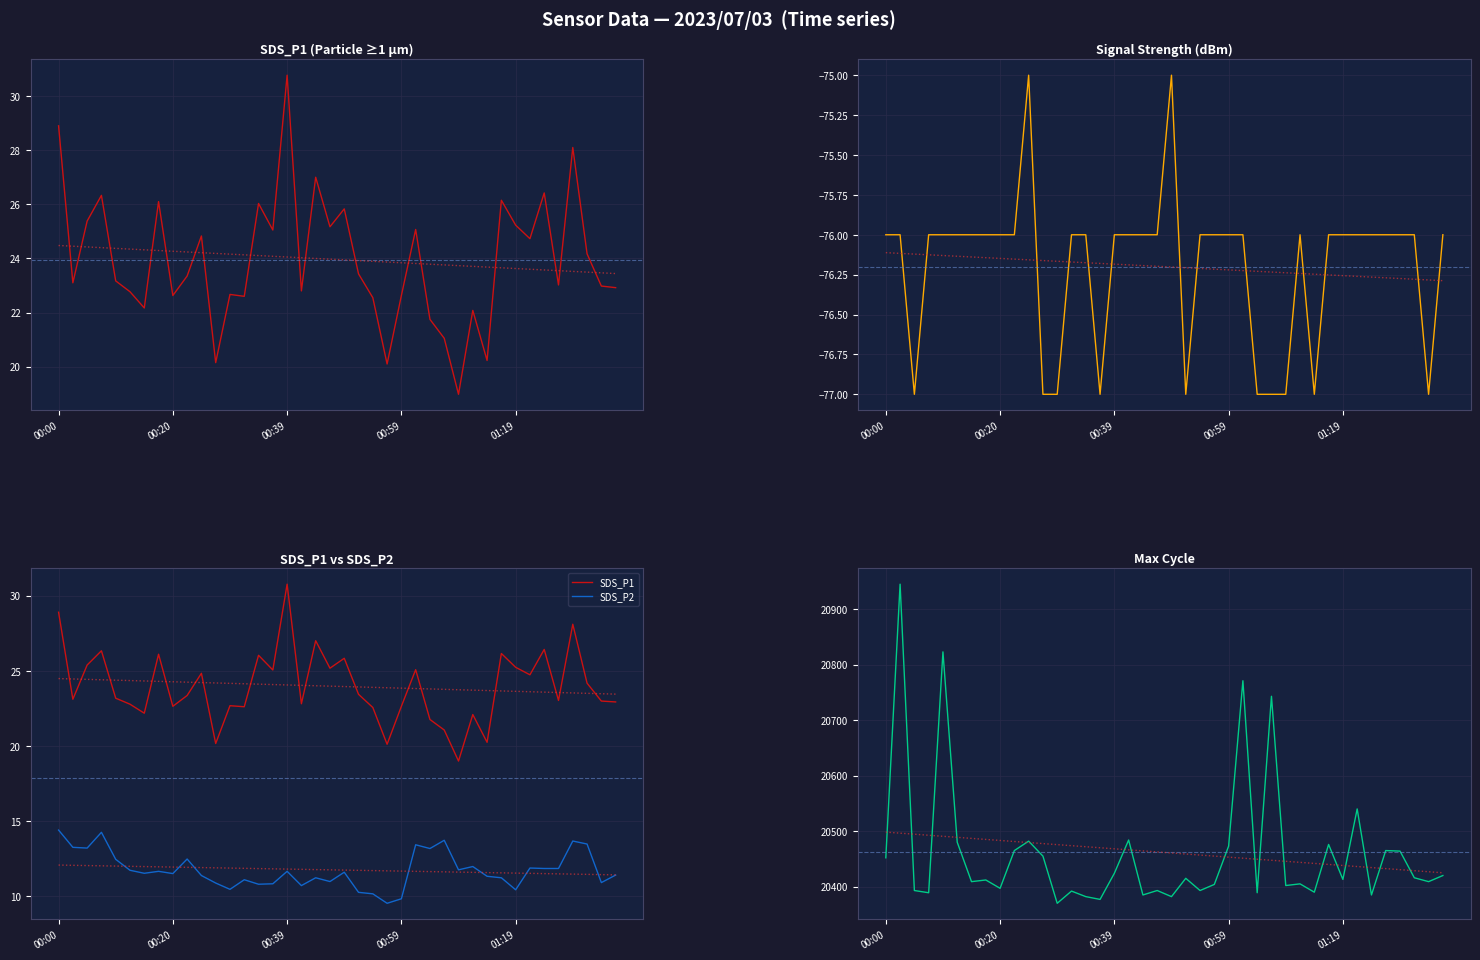

At which label is SDS_P1 closest to 24?

01:31